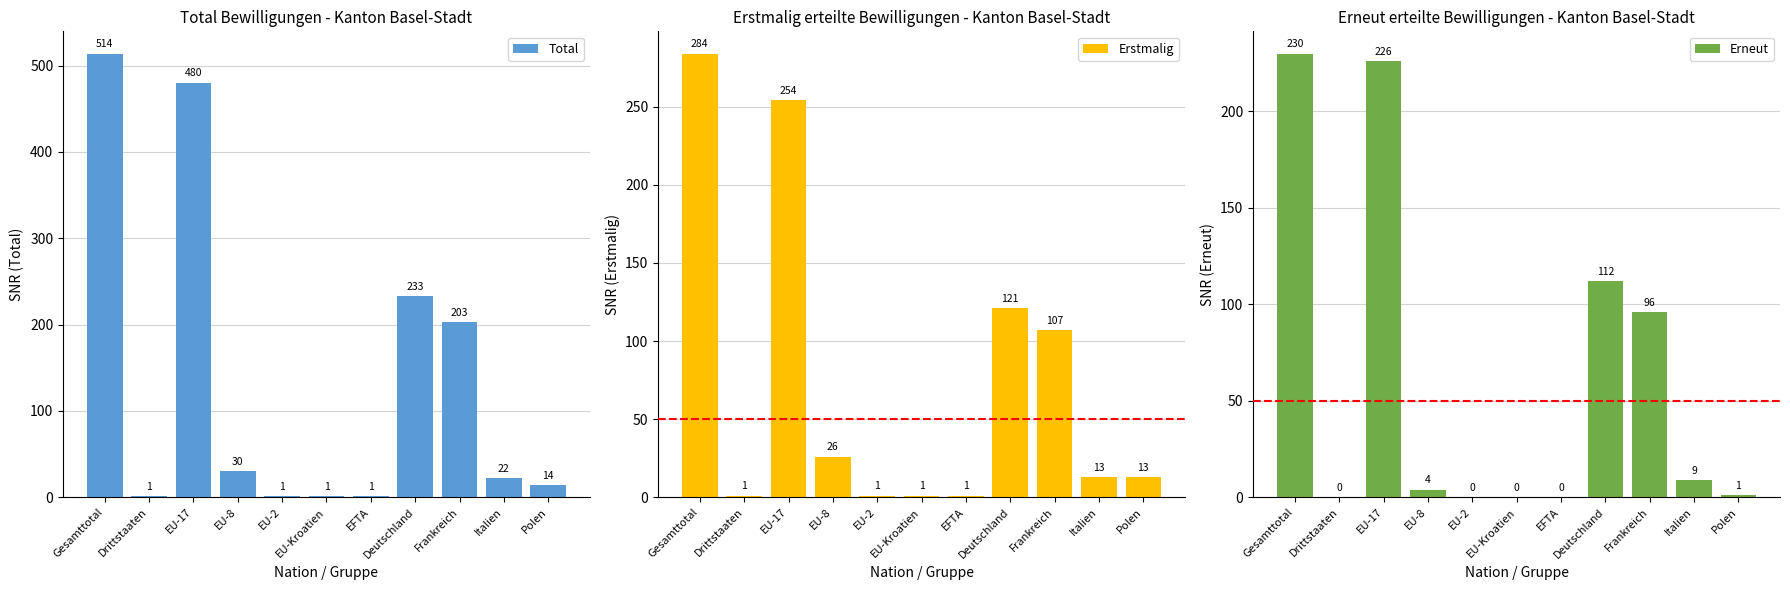

What is the highest value of the Total series?

514